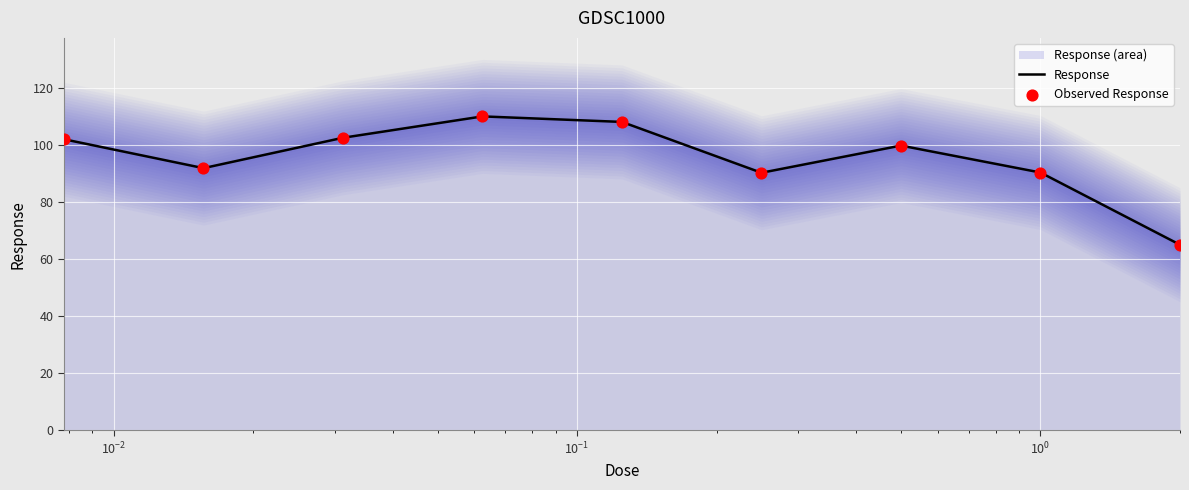

Which series has the largest total across all categories?

Response